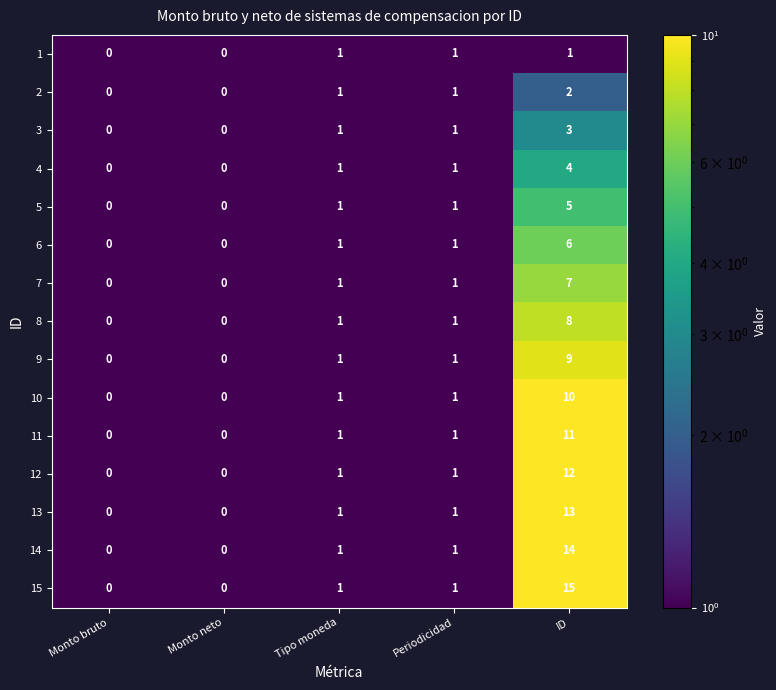

What is the approximate value of 6 at ID?

6